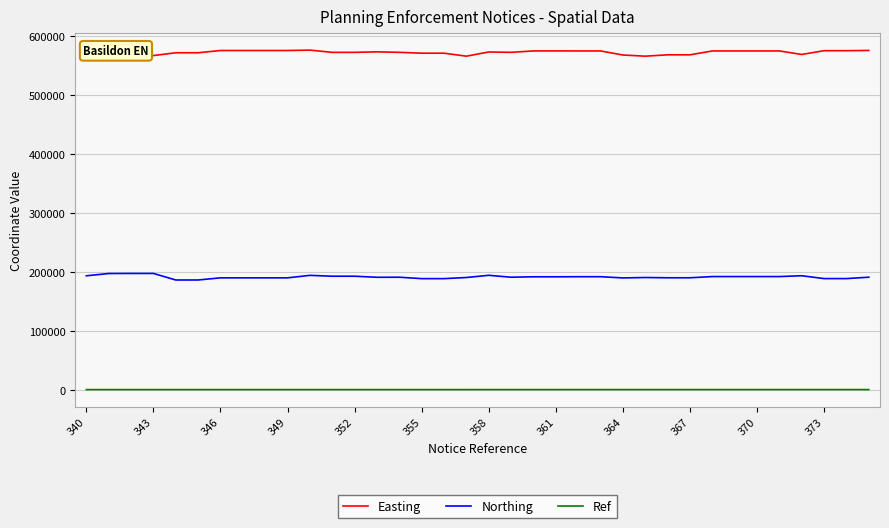

List the series in order of their overall mean, lowest first.

Ref, Northing, Easting